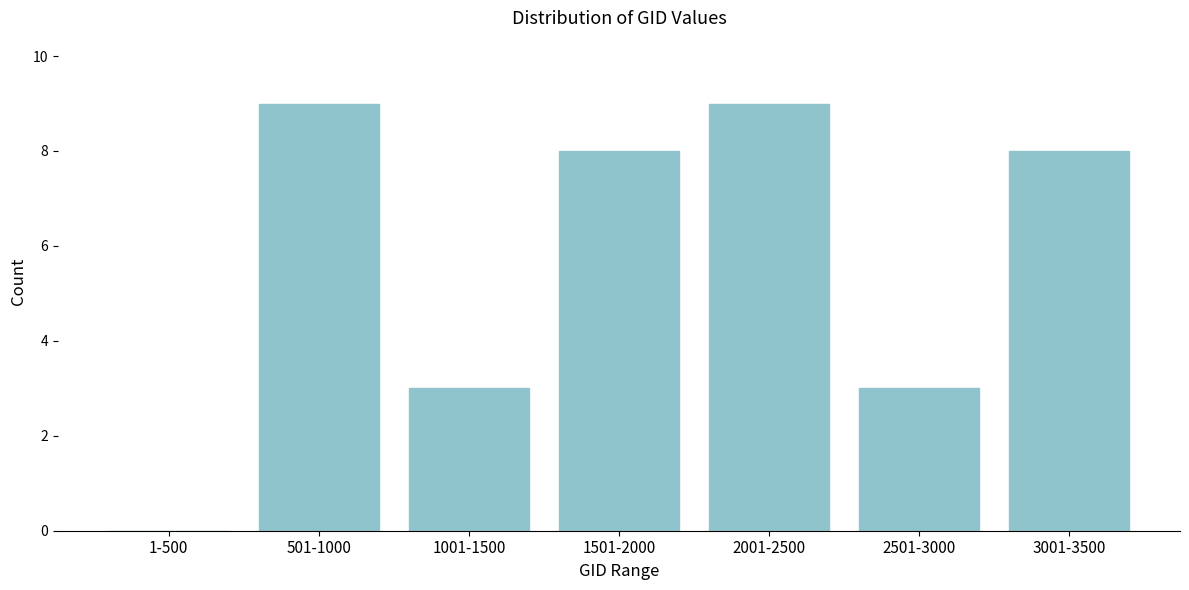

Reading left to right, extract all data points from this chart.

1-500=0	501-1000=9	1001-1500=3	1501-2000=8	2001-2500=9	2501-3000=3	3001-3500=8